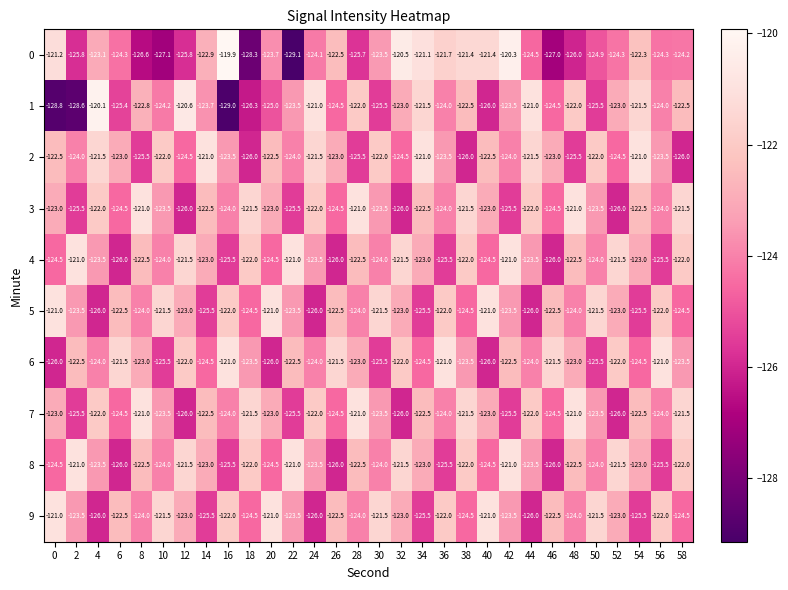

How many data points does each series have?

30